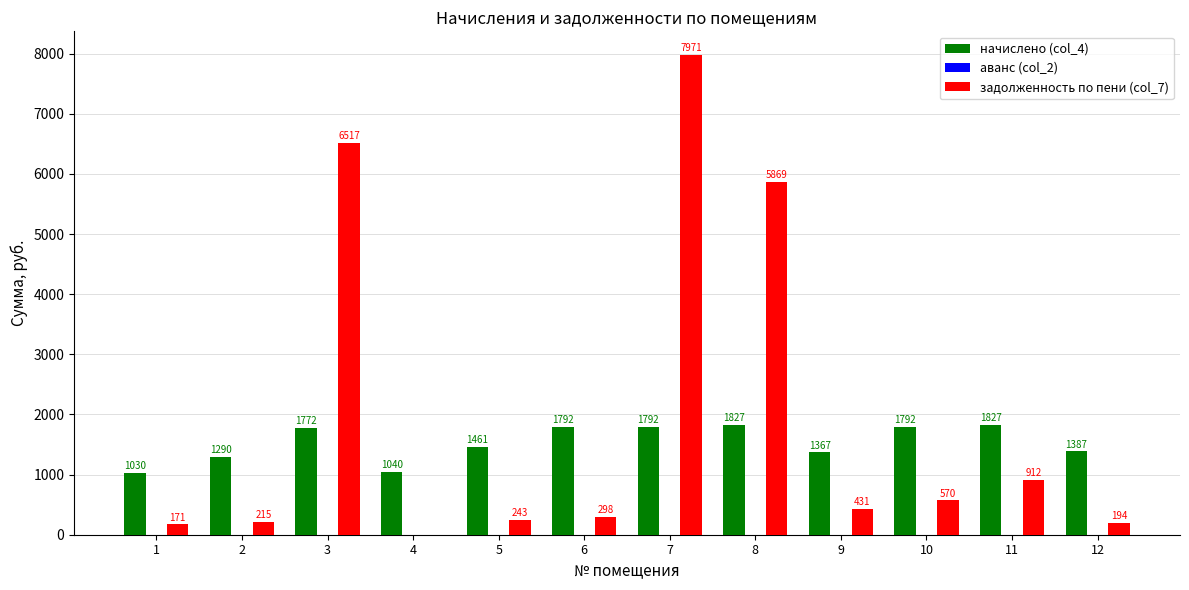

Between 2 and 4, which series saw the biggest shift?

начислено (col_4)